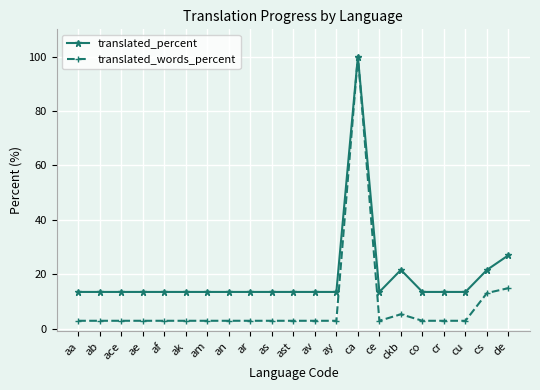

Reading left to right, list all the values displayed in this chart.

translated_percent: 13.5	13.5	13.5	13.5	13.5	13.5	13.5	13.5	13.5	13.5	13.5	13.5	13.5	100.0	13.5	21.6	13.5	13.5	13.5	21.6	27.0
translated_words_percent: 2.9	2.9	2.9	2.9	2.9	2.9	2.9	2.9	2.9	2.9	2.9	2.9	2.9	100.0	2.9	5.3	2.9	2.9	2.9	13.1	14.9